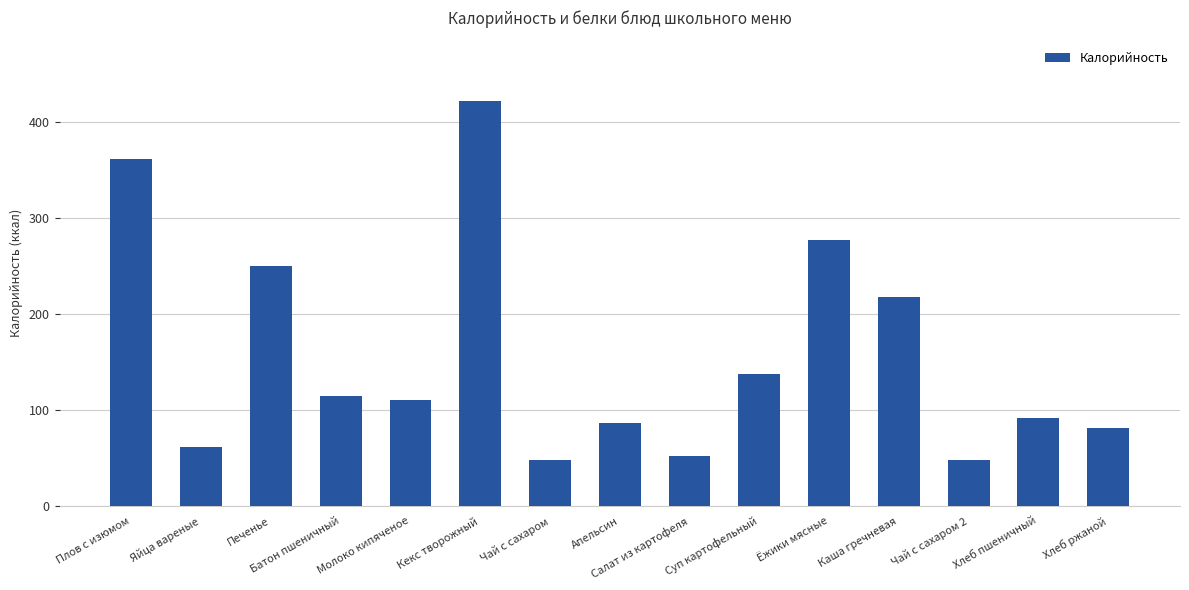

At which label is the value closest to 234?

Печенье